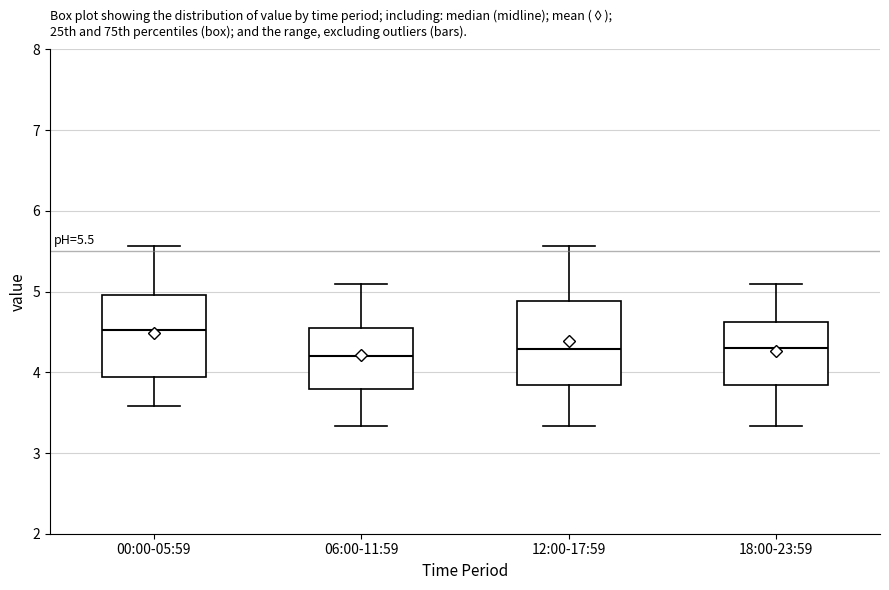

Which box's median line is the highest?

00:00-05:59